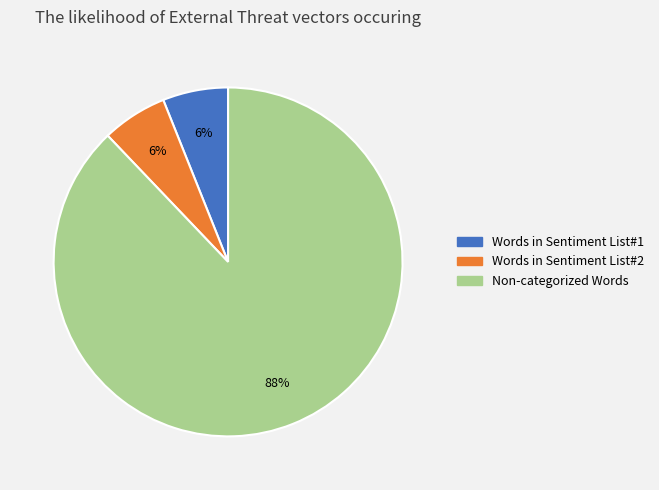

To the nearest percent, what is the difference between the largest and smallest slice percentages?

82%